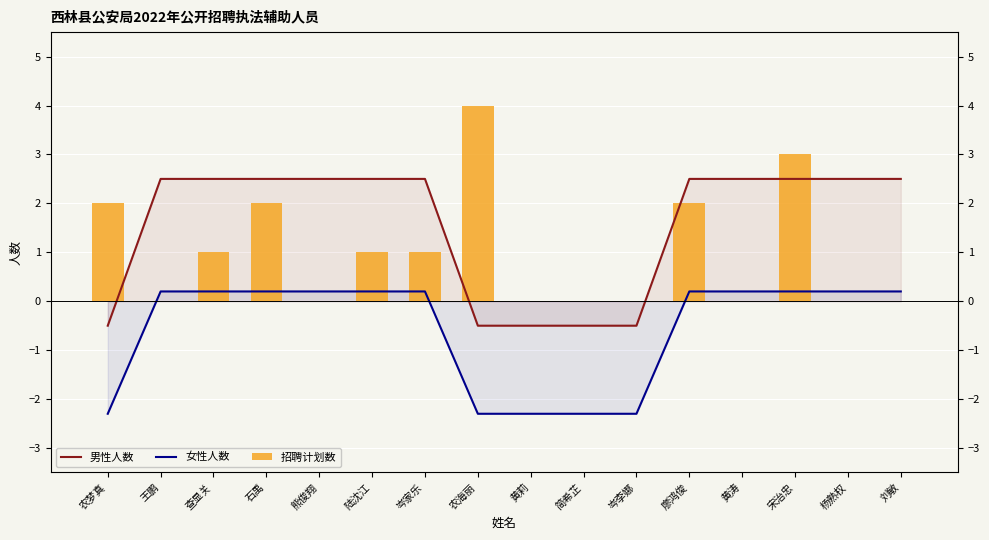

What is the average value of the 女性人数 series?

-0.6